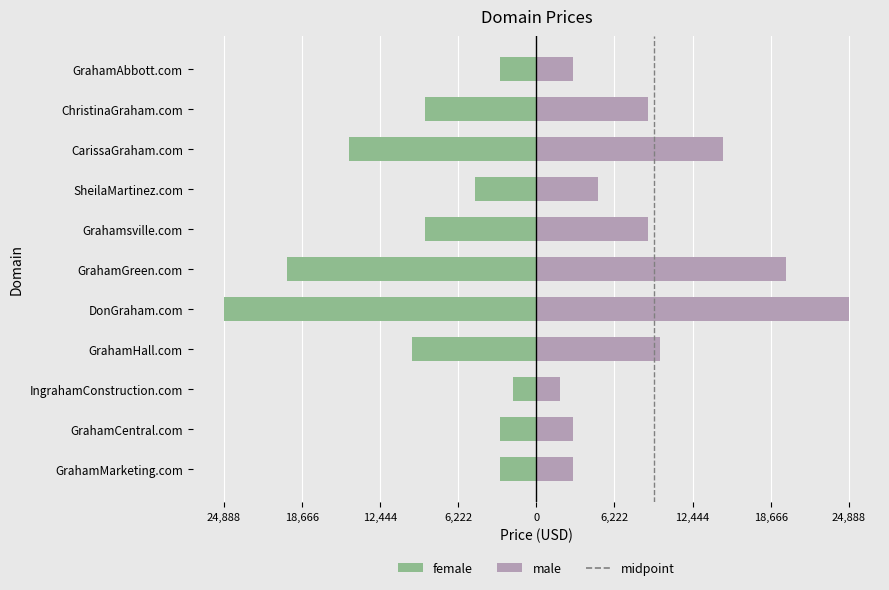

List the labels in order of value, largest first.

IngrahamConstruction.com, GrahamMarketing.com, GrahamCentral.com, GrahamAbbott.com, SheilaMartinez.com, Grahamsville.com, ChristinaGraham.com, GrahamHall.com, CarissaGraham.com, GrahamGreen.com, DonGraham.com